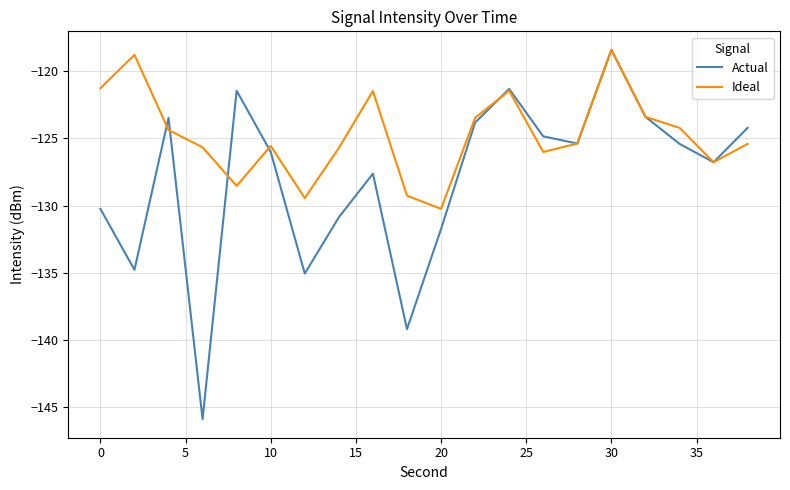

Which series has the largest total across all categories?

Ideal